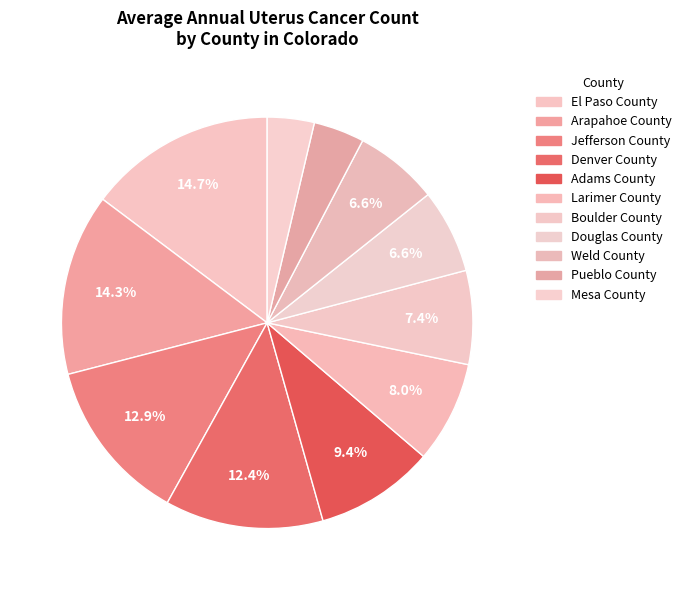

Count the number of slices in the pie.

11